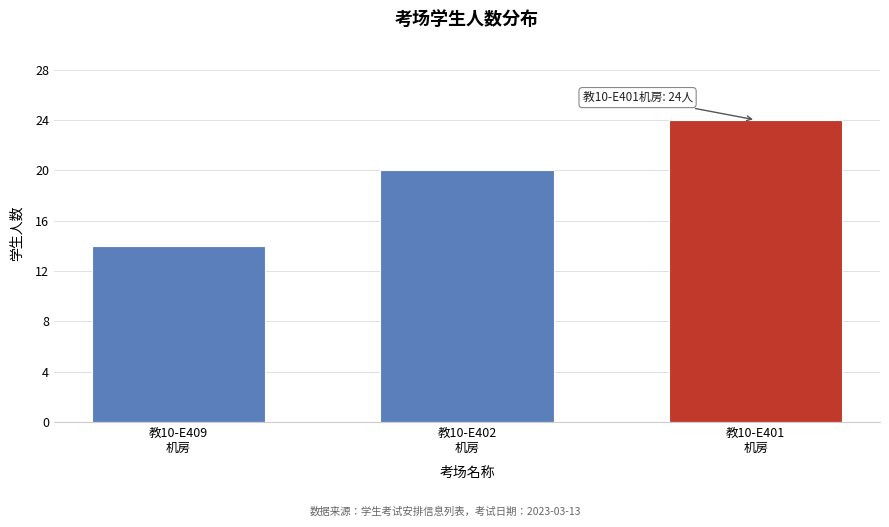

Reading right to left, list all the values displayed in this chart.

24	20	14